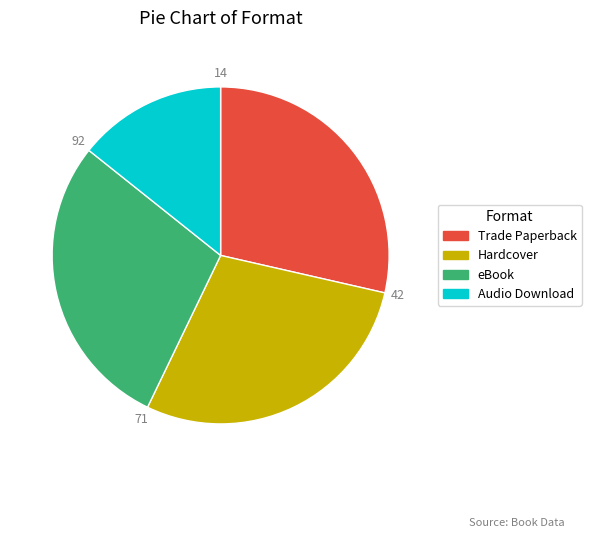

Between Audio Download and Trade Paperback, which is larger?

Trade Paperback